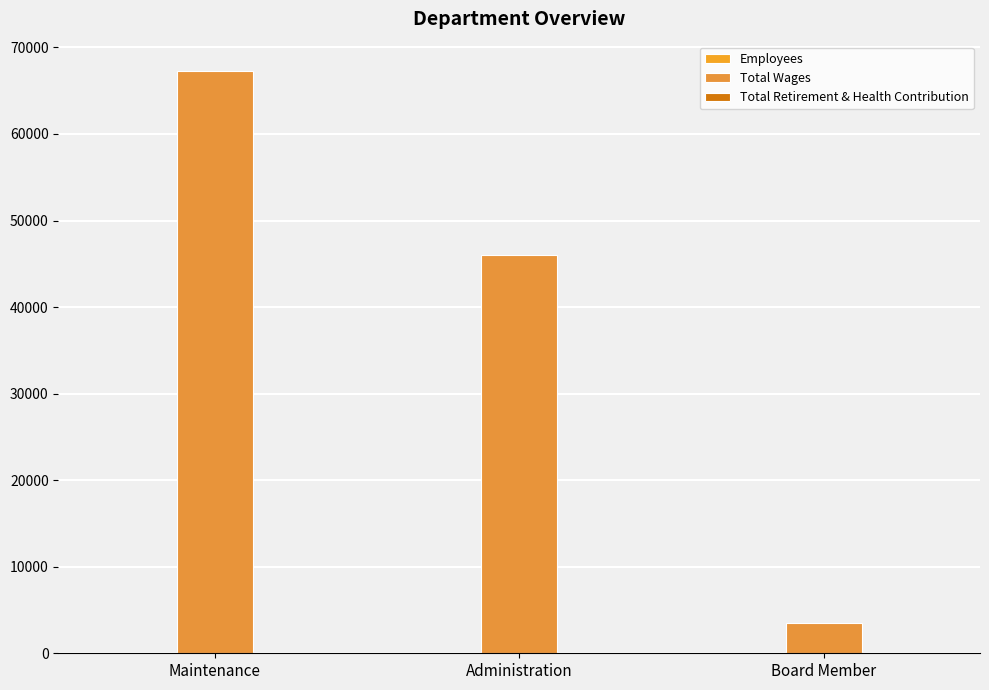

What is the label of the 3rd bar from the right?

Maintenance